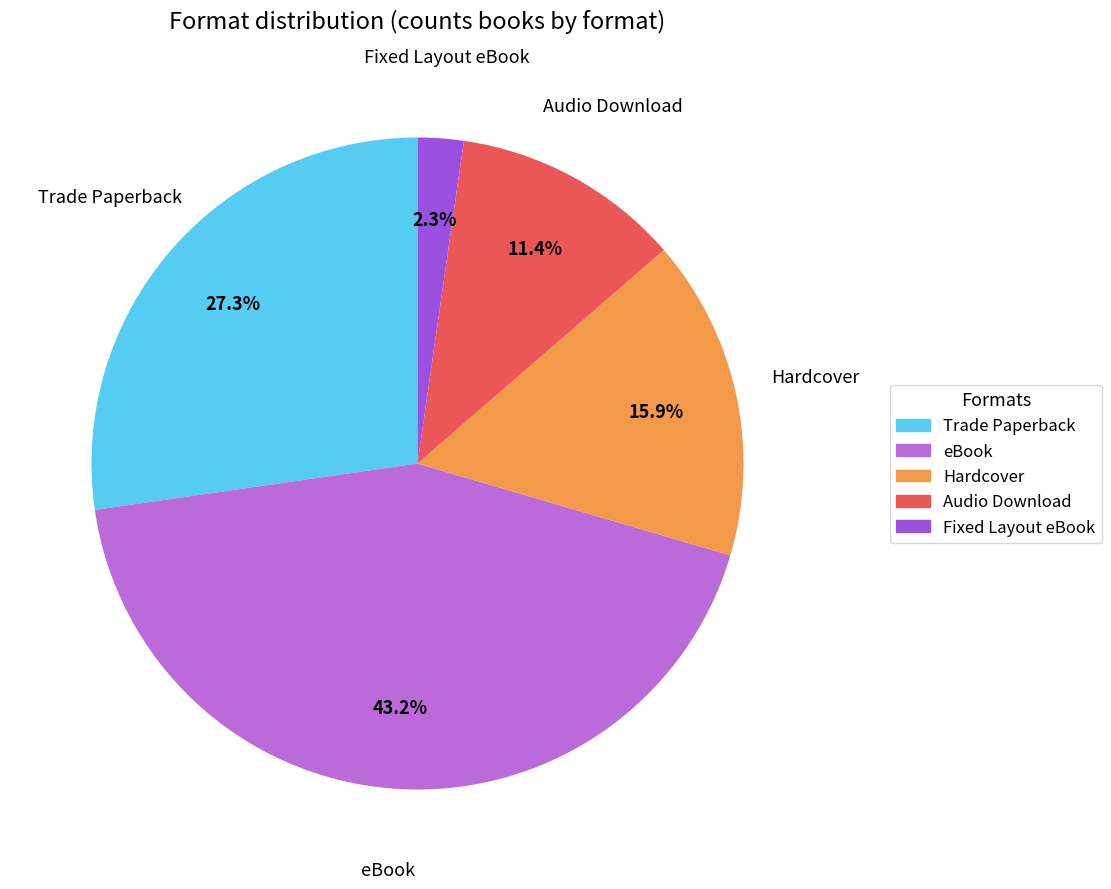

To the nearest percent, what portion does eBook represent?

43%